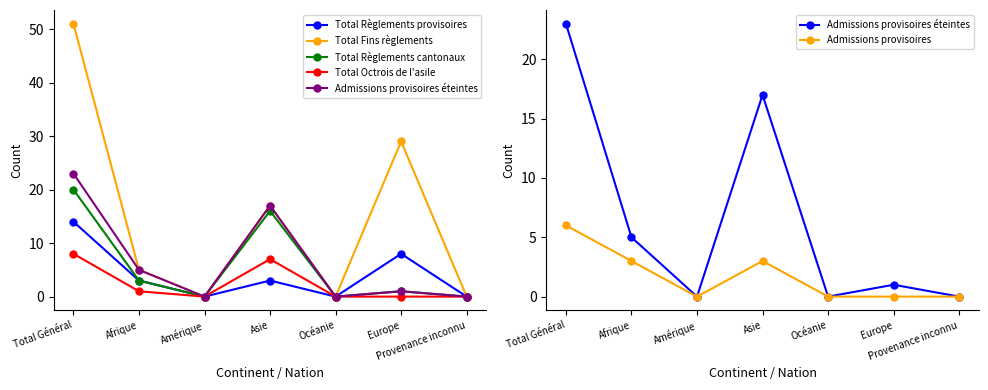

True or false: Total Règlements cantonaux and Total Fins règlements intersect in this chart.

False